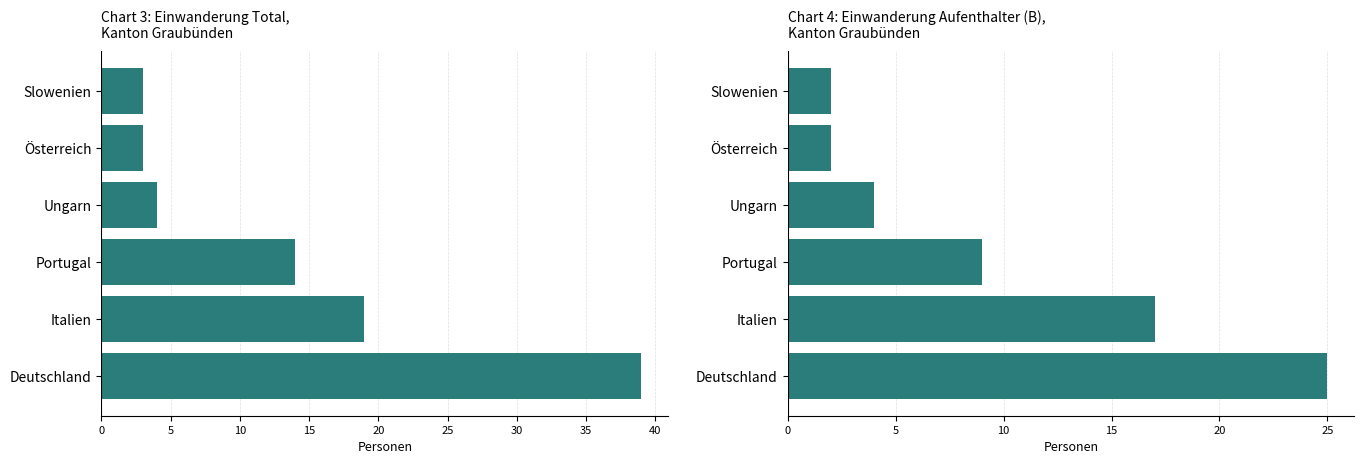

What is the value of the Aufenthalter (B) bar at the 1st from the left?

25